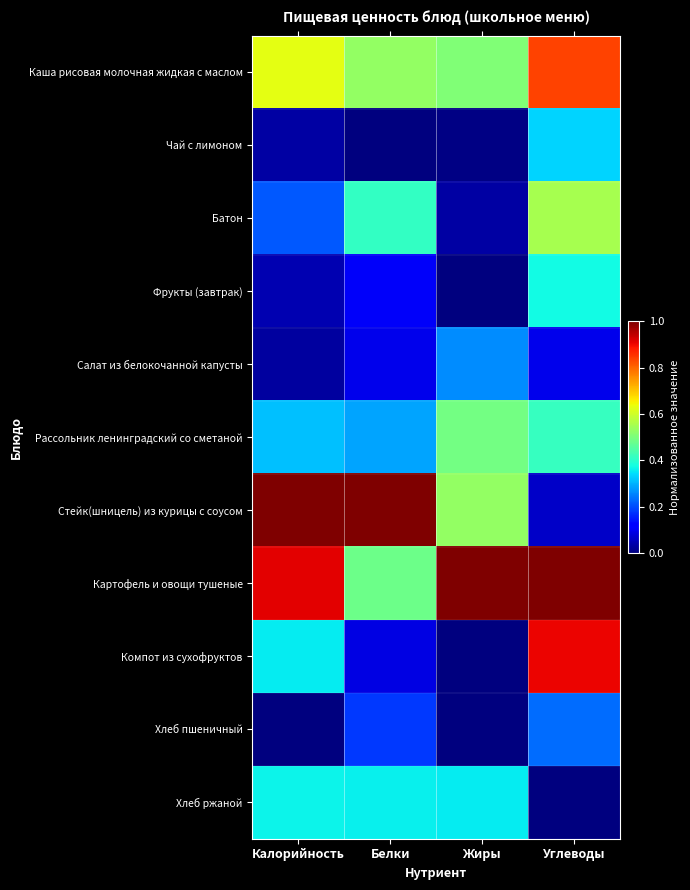

Which series has the largest total across all categories?

Картофель и овощи тушеные